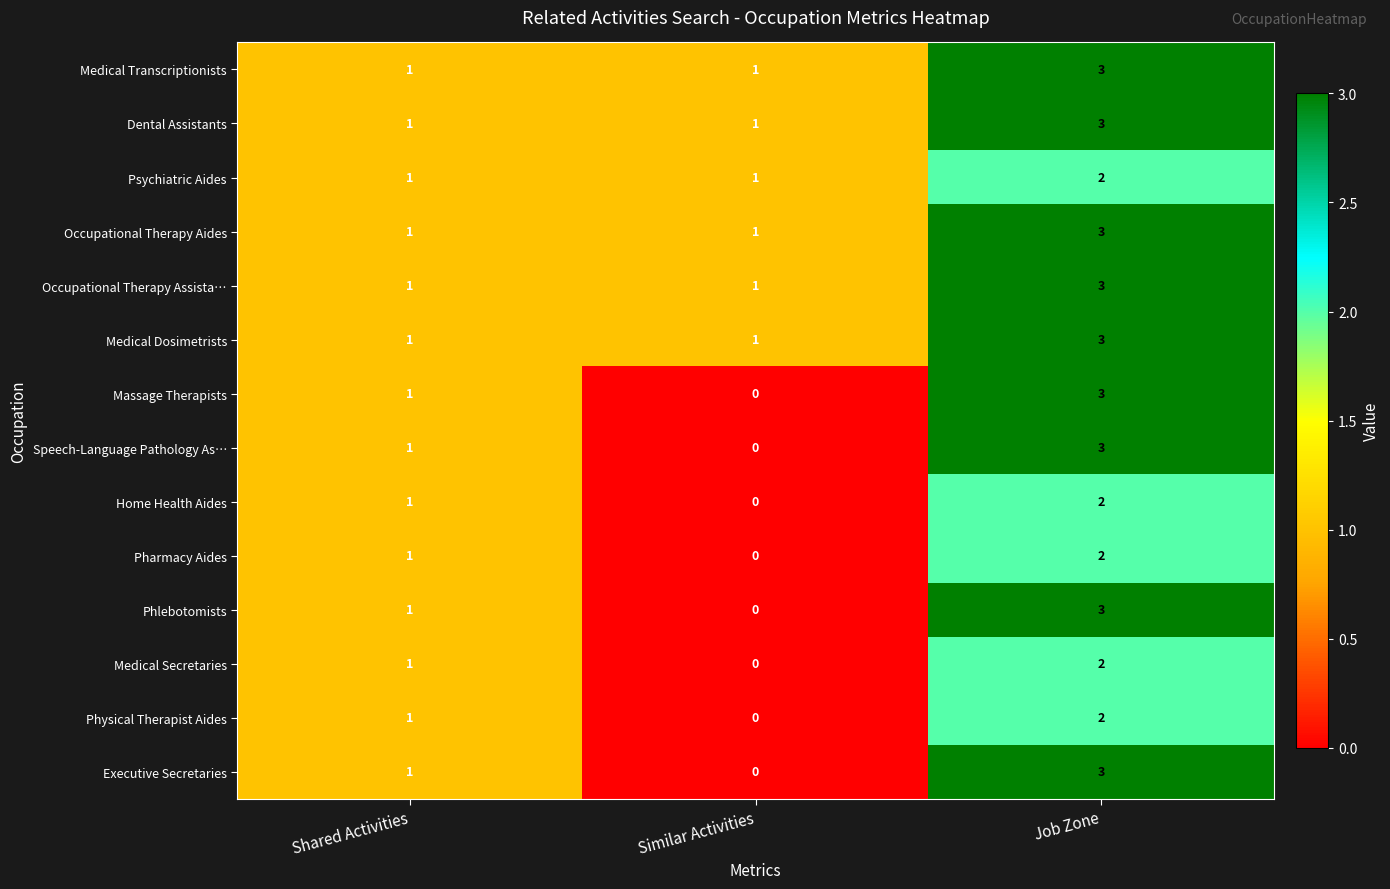

How many distinct data groups are displayed?

14